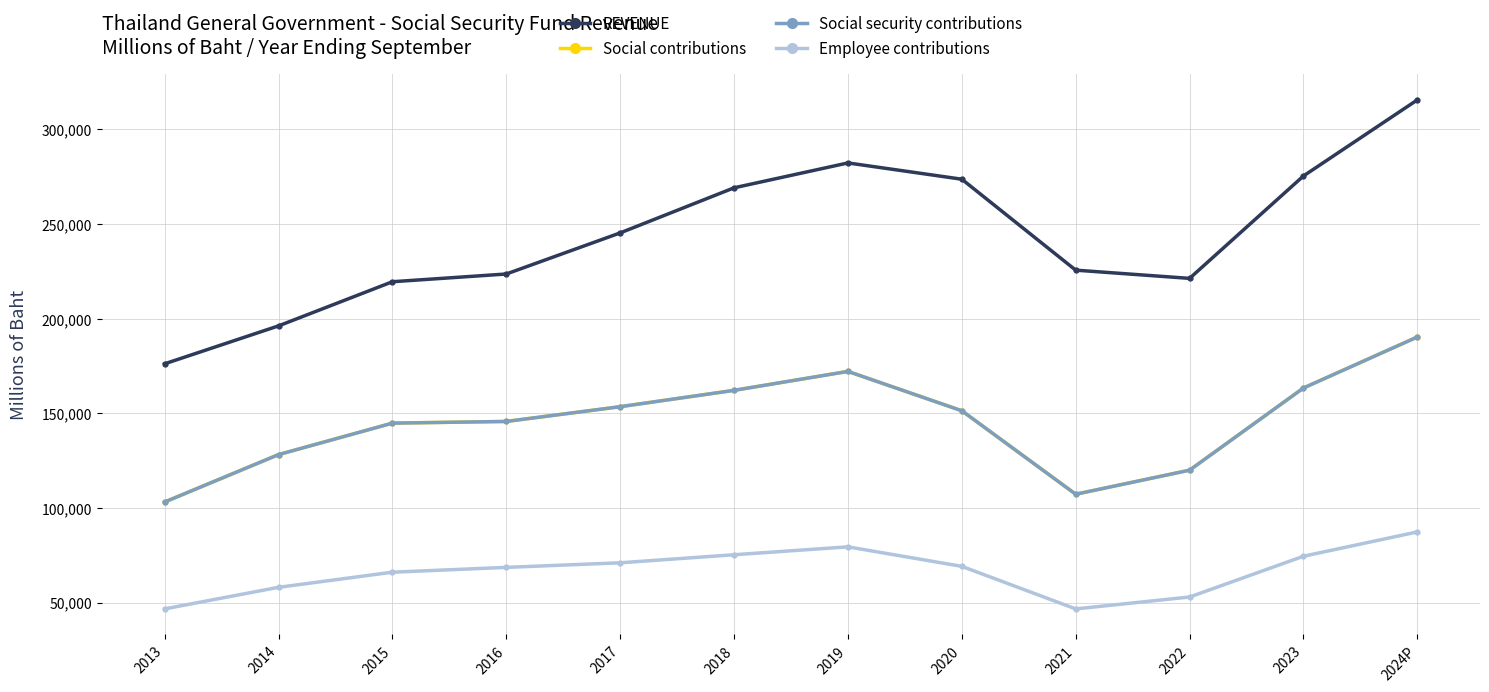

True or false: Employee contributions and Social contributions cross at least once.

False